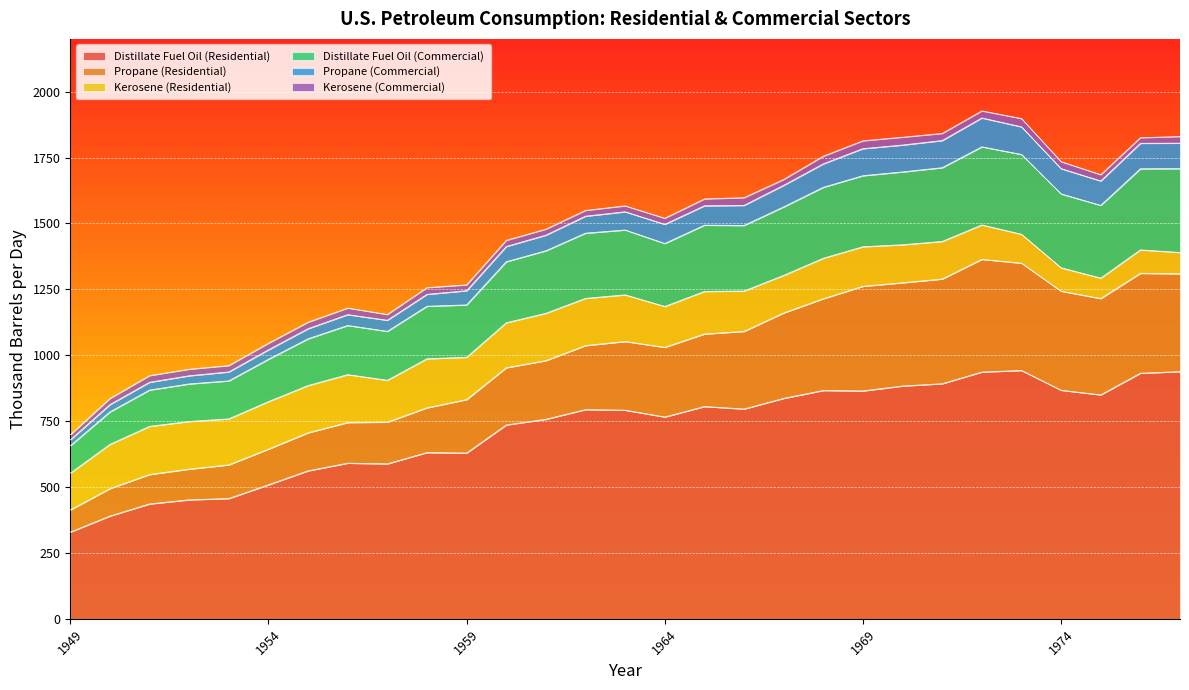

Which category has the lowest value in the Distillate Fuel Oil (Residential) series?

1949